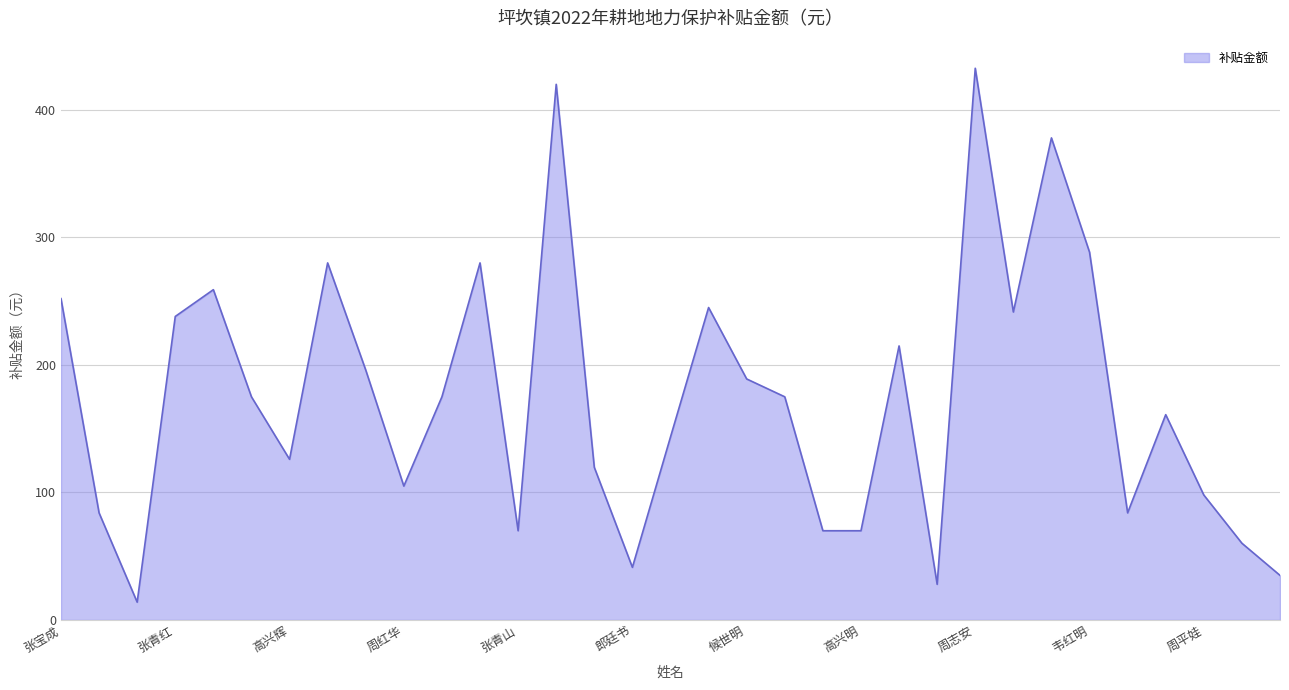

What is the maximum value shown in the chart?

432.6